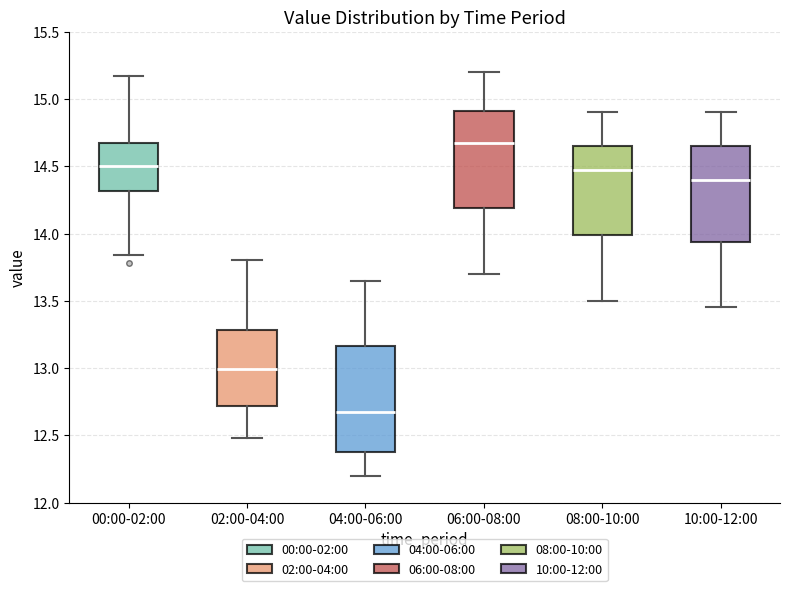

Reading left to right, transcribe this box plot: for each box, give where its median line is, the range the box spans, and where its two whiskers end, as read against the y-axis. The values are not printed on the chart, so give them approximately, as read against the axis.

00:00-02:00: median 14.50, box 14.30 to 14.65, whiskers 13.85 to 15.15
02:00-04:00: median 13.00, box 12.70 to 13.30, whiskers 12.50 to 13.80
04:00-06:00: median 12.70, box 12.35 to 13.15, whiskers 12.20 to 13.65
06:00-08:00: median 14.70, box 14.20 to 14.90, whiskers 13.70 to 15.20
08:00-10:00: median 14.50, box 14.00 to 14.65, whiskers 13.50 to 14.90
10:00-12:00: median 14.40, box 13.95 to 14.65, whiskers 13.45 to 14.90